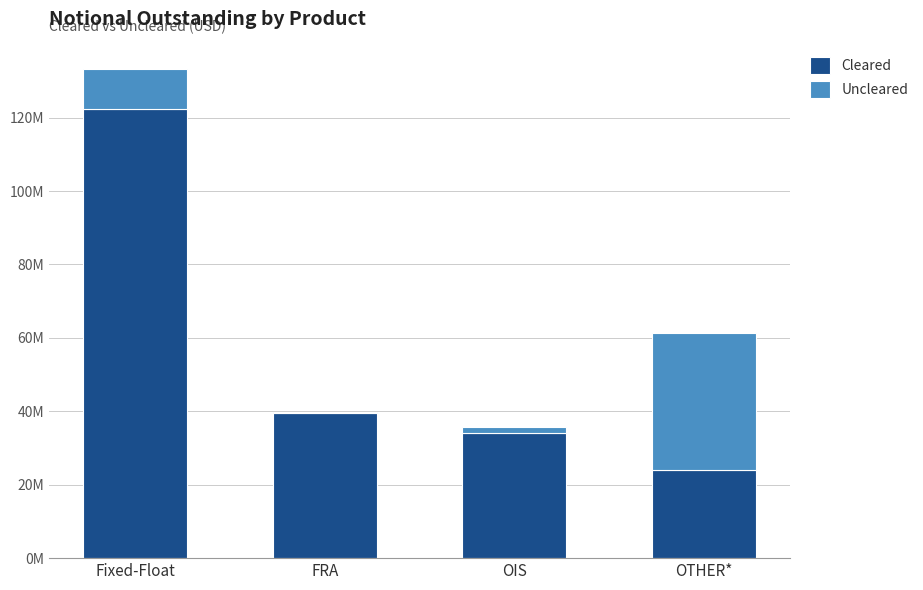

Does the chart contain stacked bars?

Yes